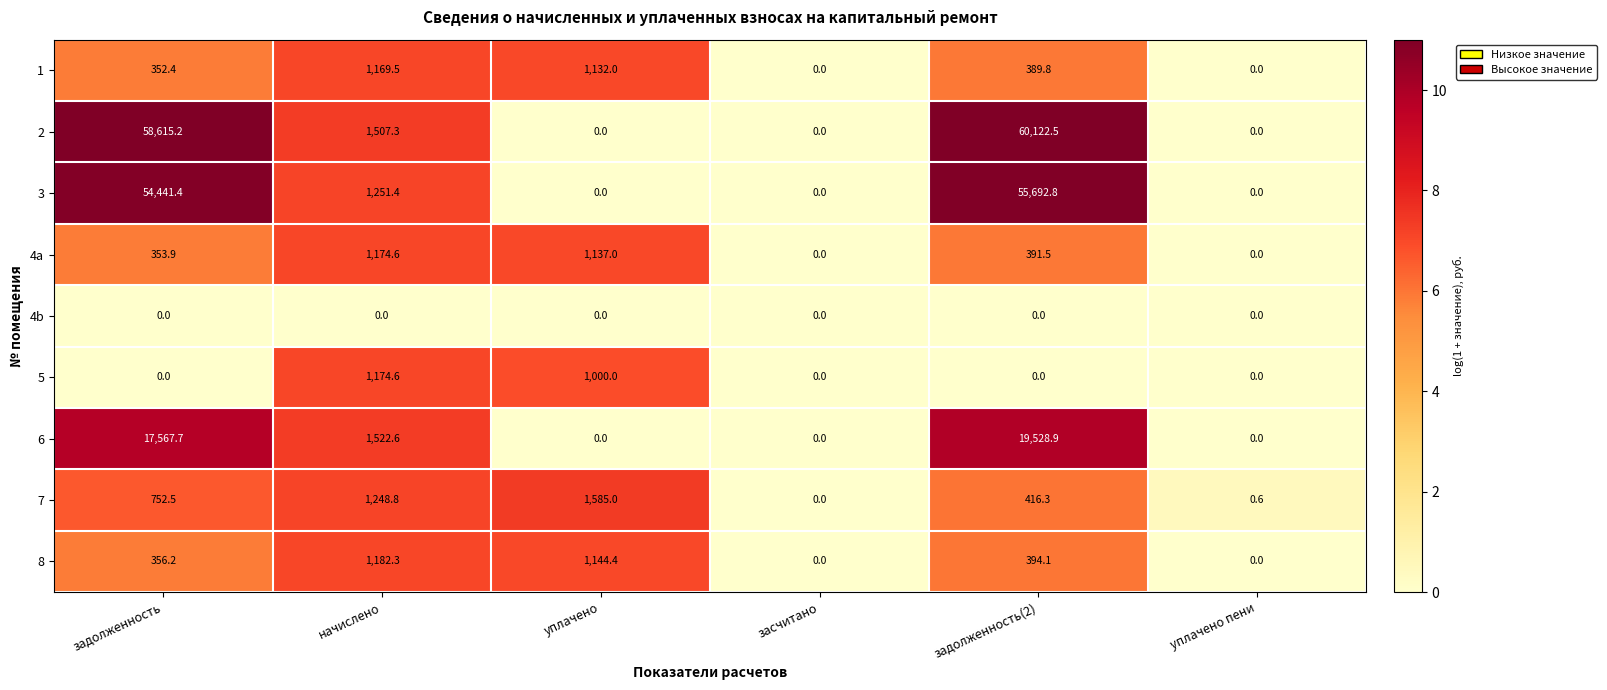

How many values in the 5 series exceed 0?

2